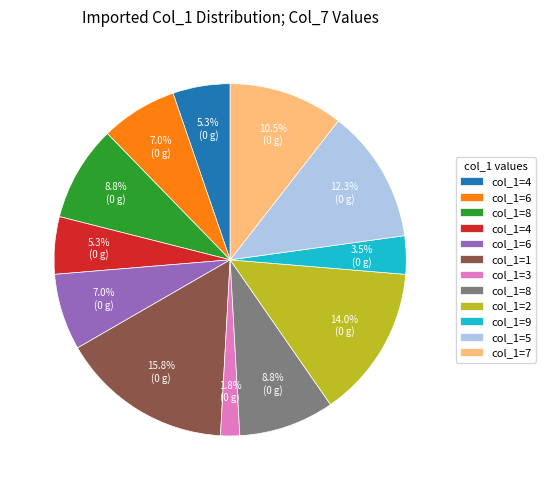

How many segments does this pie chart have?

12